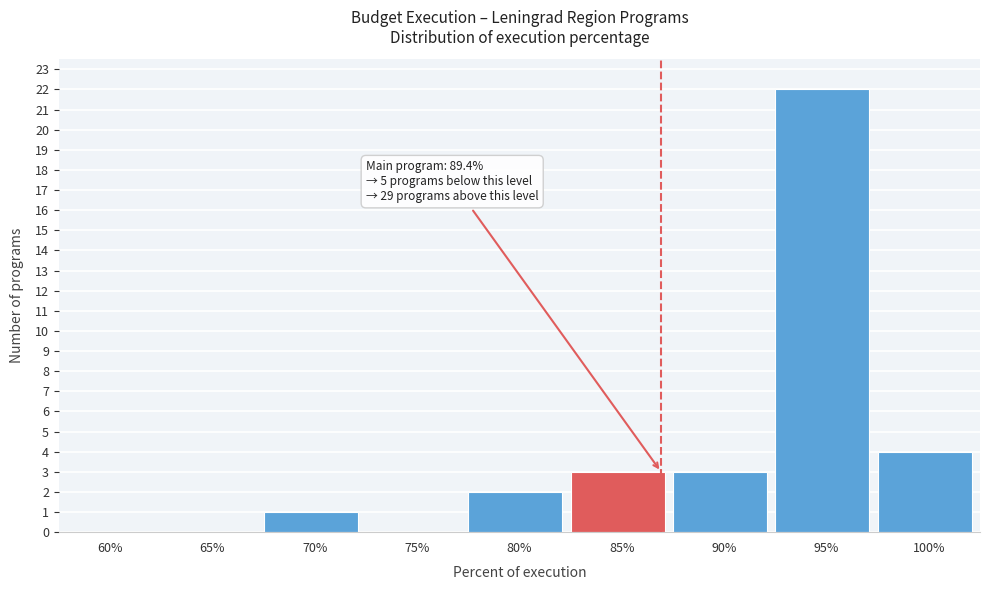

Reading left to right, extract all data points from this chart.

60%=0	65%=0	70%=1	75%=0	80%=2	85%=3	90%=3	95%=22	100%=4